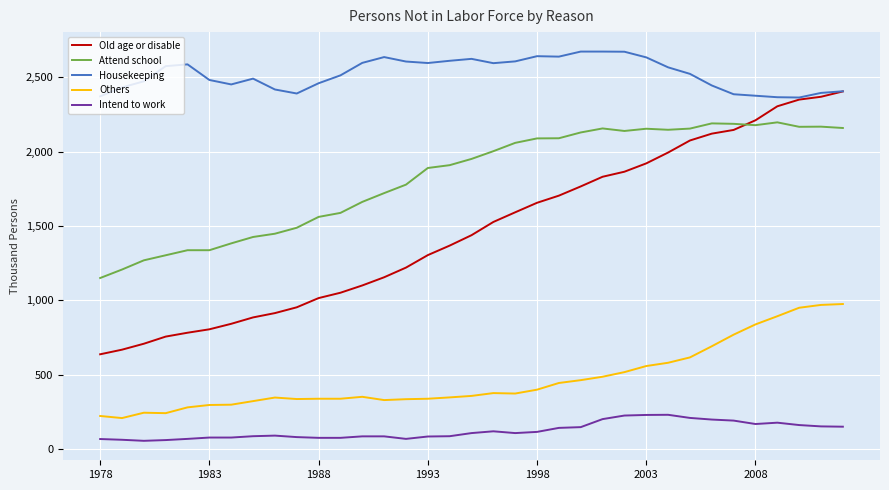

Which series has the largest range (max minus min)?

Old age or disable